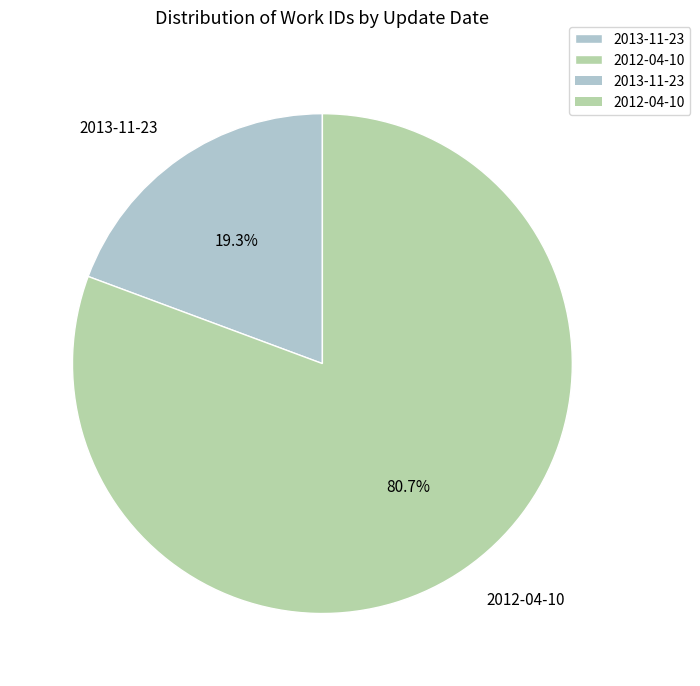

Which category has the smallest portion of the pie?

2013-11-23